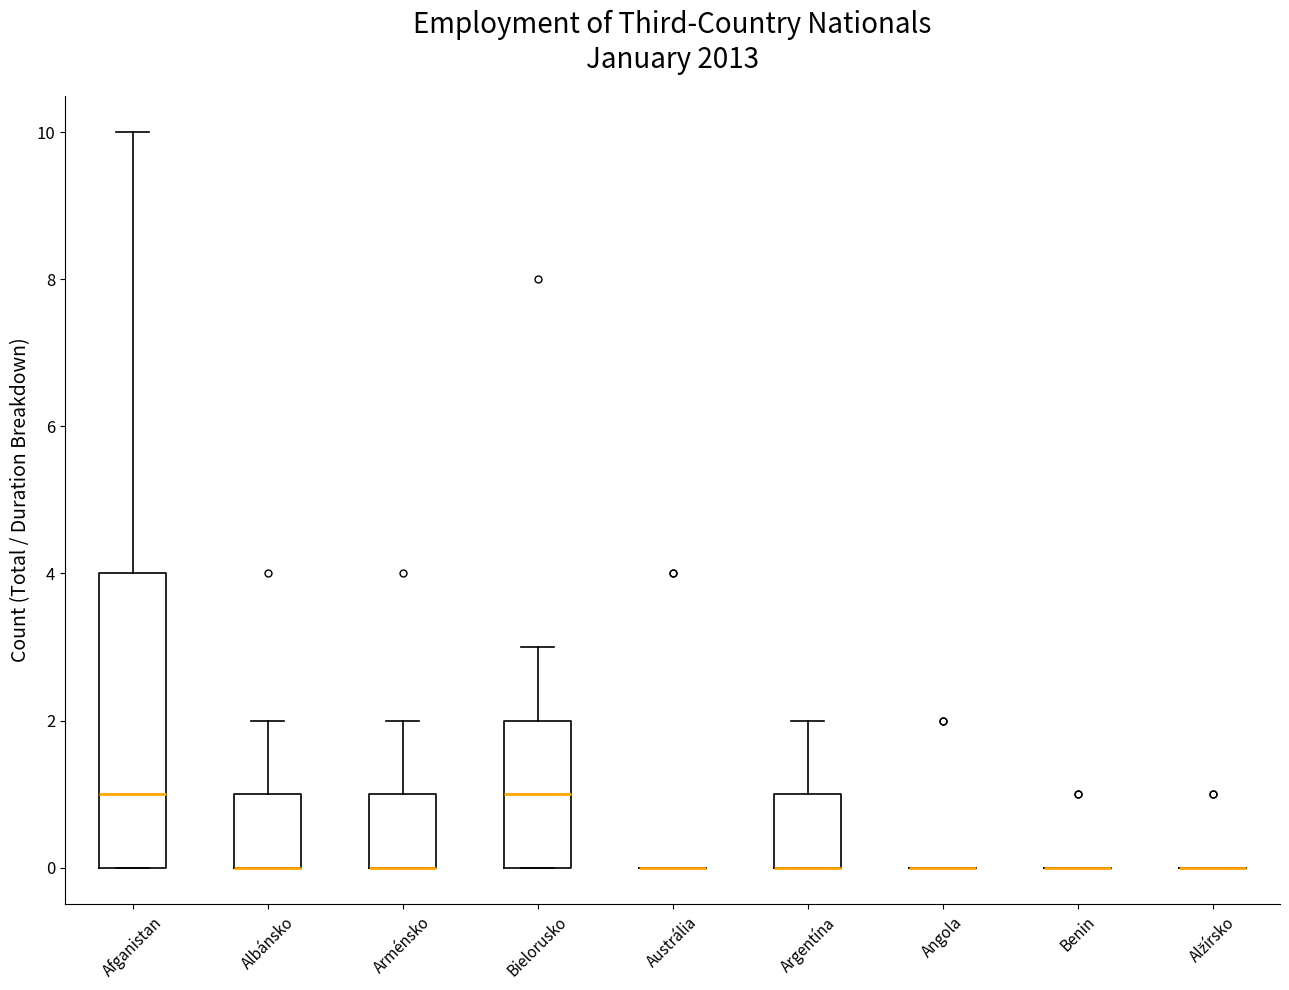

Which box is the tallest, from its lower edge to its upper edge?

Afganistan